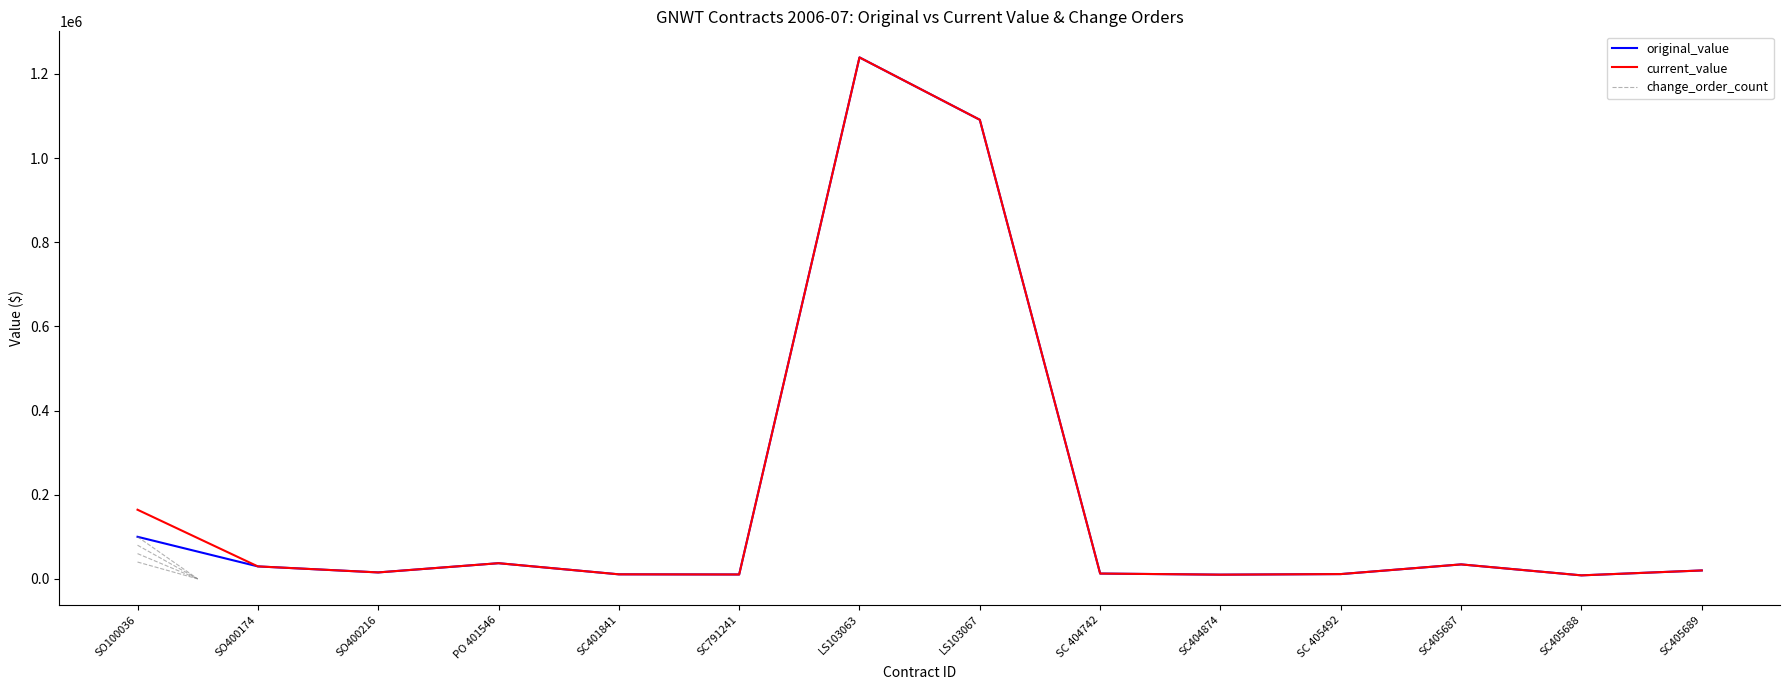

Which series has the largest total across all categories?

current_value